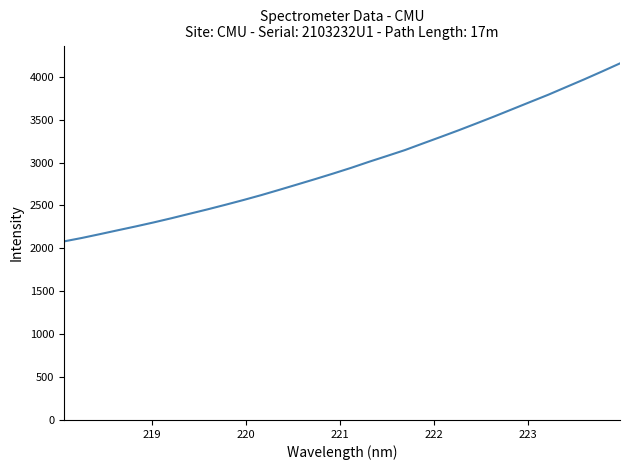

How many lines are shown in the chart?

1